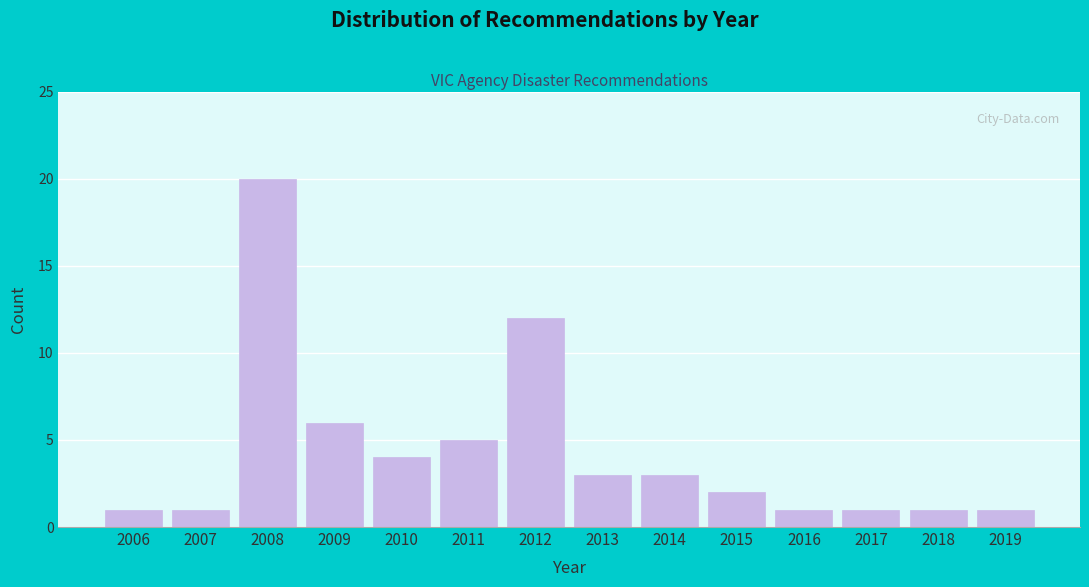

Reading left to right, extract all data points from this chart.

2006=1	2007=1	2008=20	2009=6	2010=4	2011=5	2012=12	2013=3	2014=3	2015=2	2016=1	2017=1	2018=1	2019=1